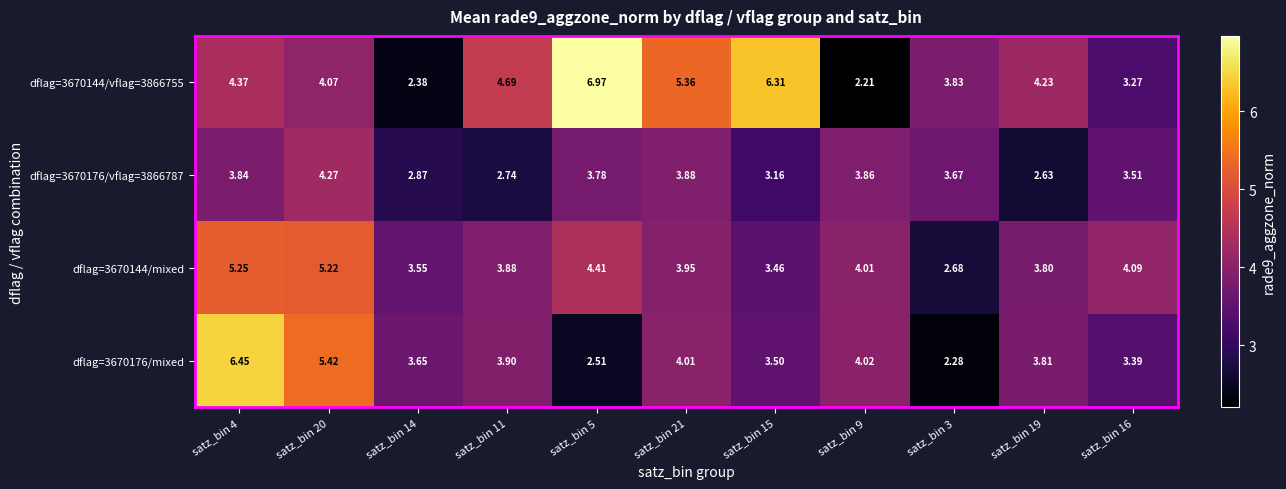

How many series are shown in this chart?

4